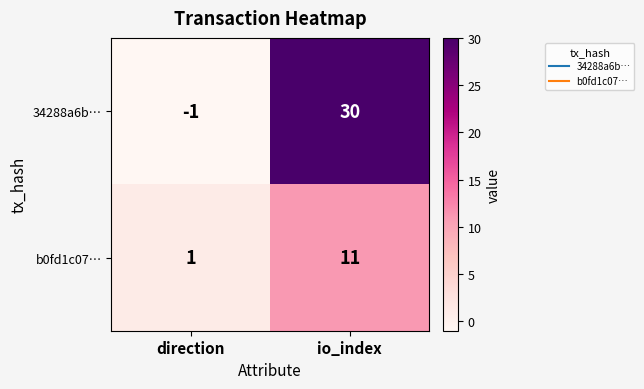

Reading right to left, extract all data points from this chart.

34288a6b…: io_index=30	direction=-1
b0fd1c07…: io_index=11	direction=1